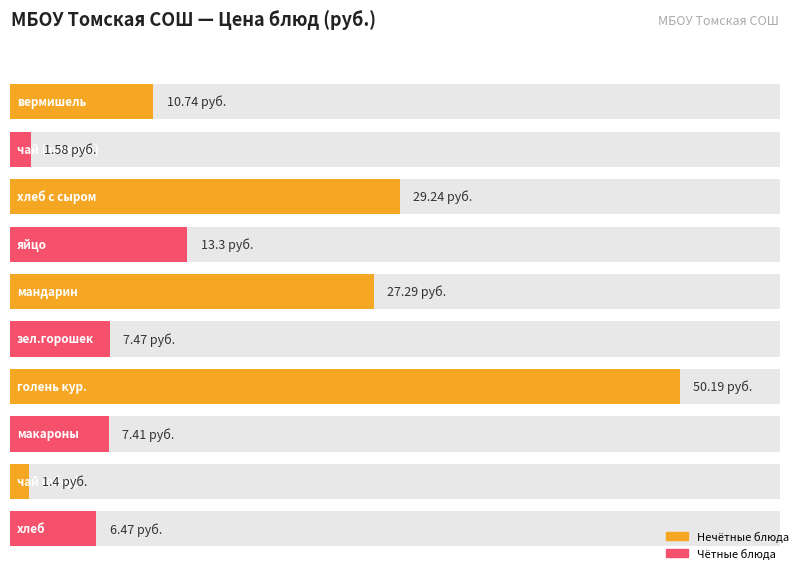

What is the label of the 1st bar from the left?

вермишель